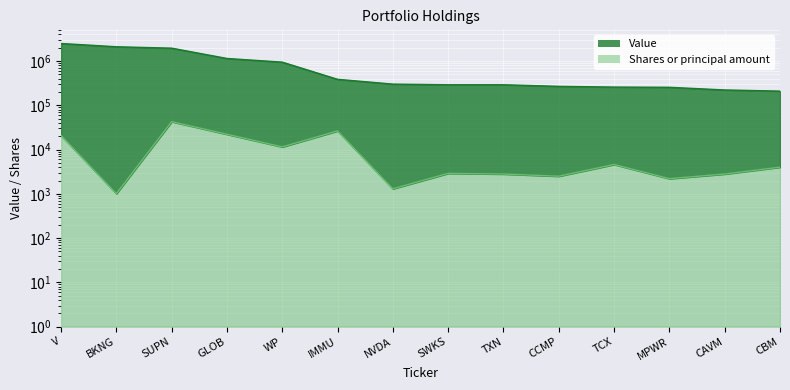

What is the label of the 11th point from the left?

TCX